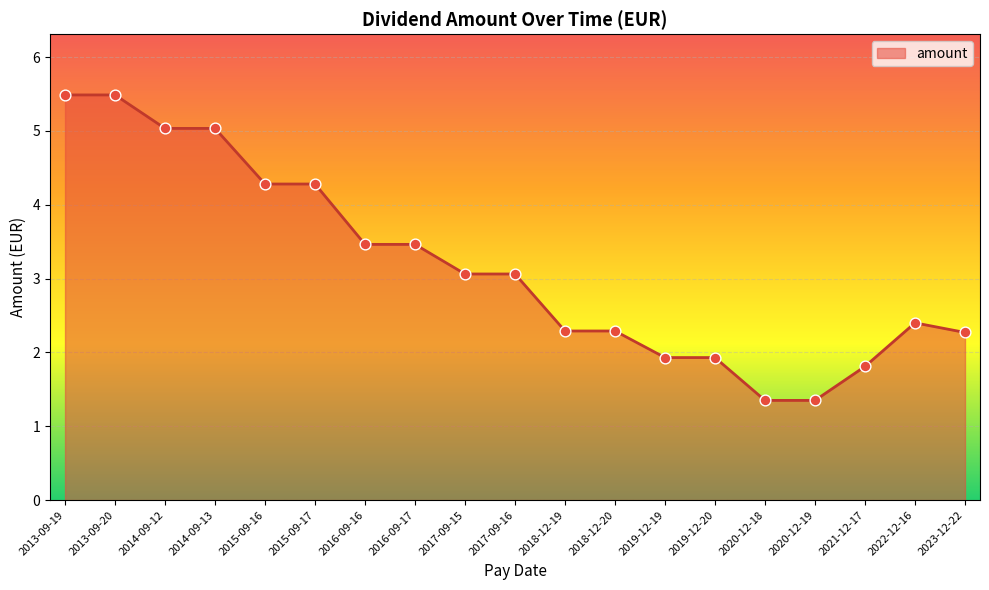

What is the change in value from 2015-09-16 to 2018-12-19?

-2.0